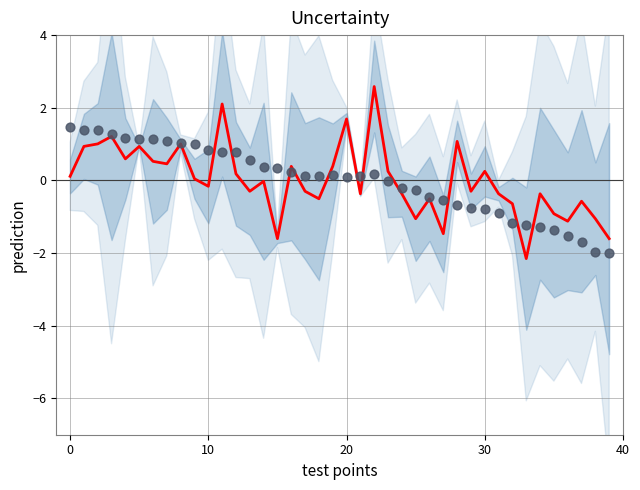

Which series has the largest total across all categories?

prediction